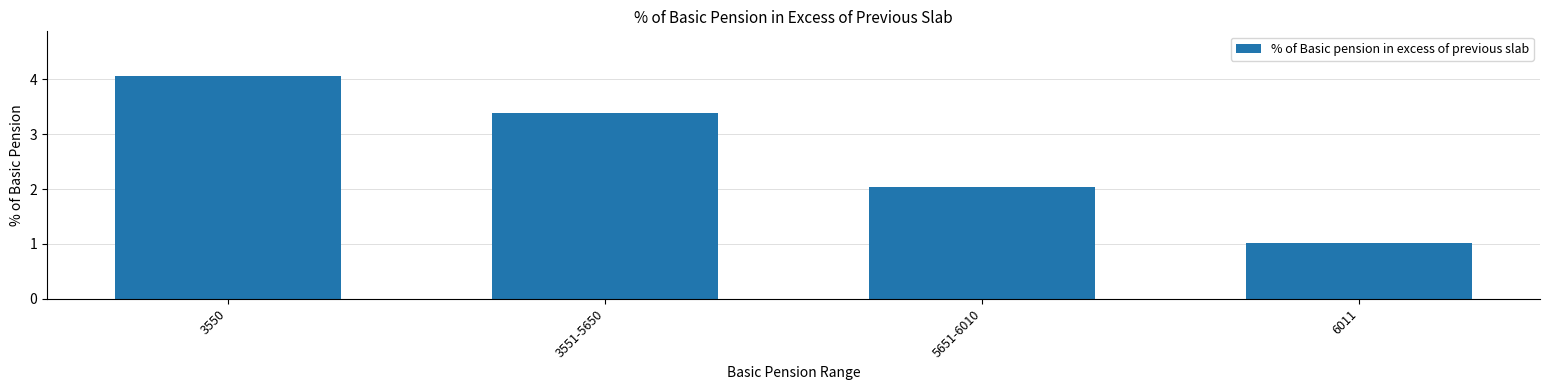

What is the minimum value shown in the chart?

1.0